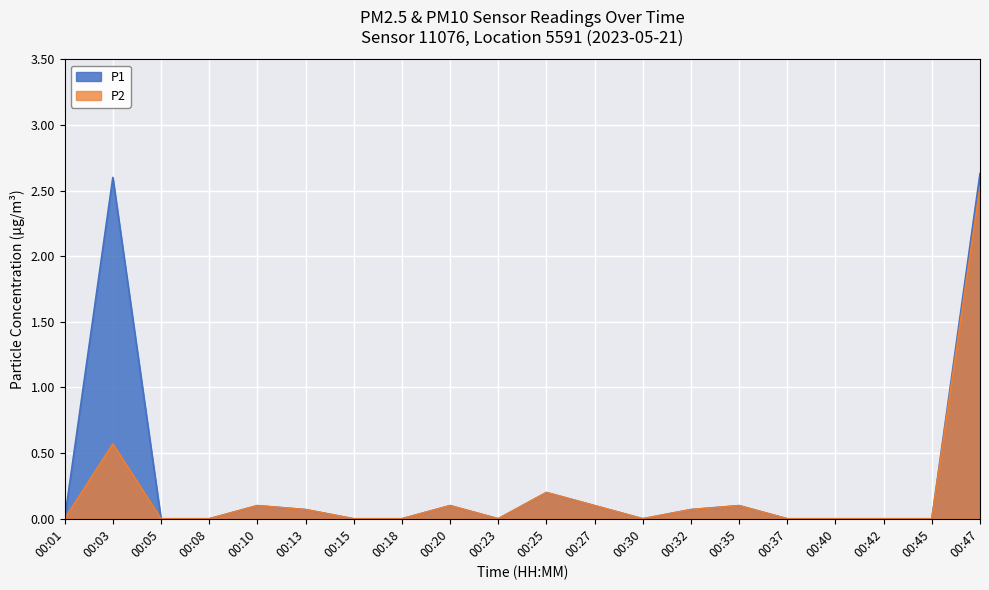

At which category does the chart reach its minimum across all series?

00:01